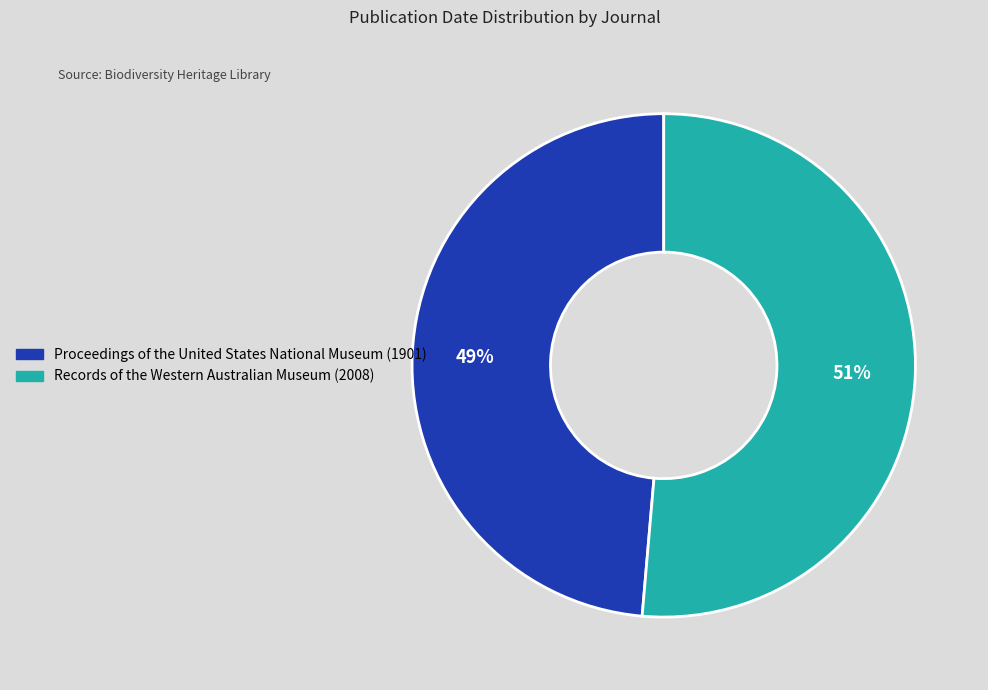

What is the smallest slice in the pie chart?

Proceedings of the United States National Museum (1901)